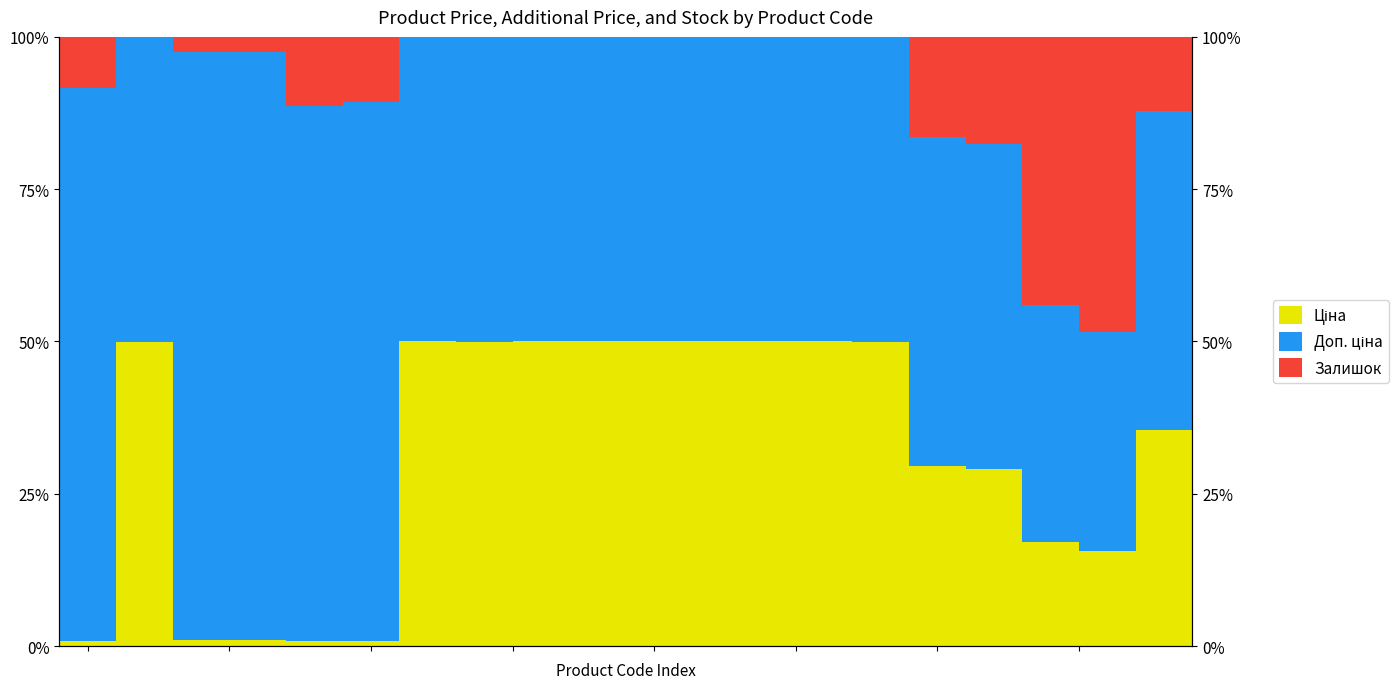

Reading right to left, extract all data points from this chart.

Ціна: 35.4	15.7	17.0	29.1	29.5	50.0	50.0	50.0	50.0	50.0	50.0	50.0	50.0	50.0	0.9	0.9	1.0	1.0	50.0	0.9
Доп. ціна: 52.3	35.9	39.0	53.4	54.1	50.0	50.0	50.0	50.0	50.0	50.0	50.0	50.0	50.0	88.4	87.8	96.6	96.6	50.0	90.6
Залишок: 12.2	48.4	44.0	17.5	16.5	0.1	0.0	0.0	0.0	0.0	0.0	0.0	0.0	0.0	10.7	11.3	2.4	2.4	0.0	8.5